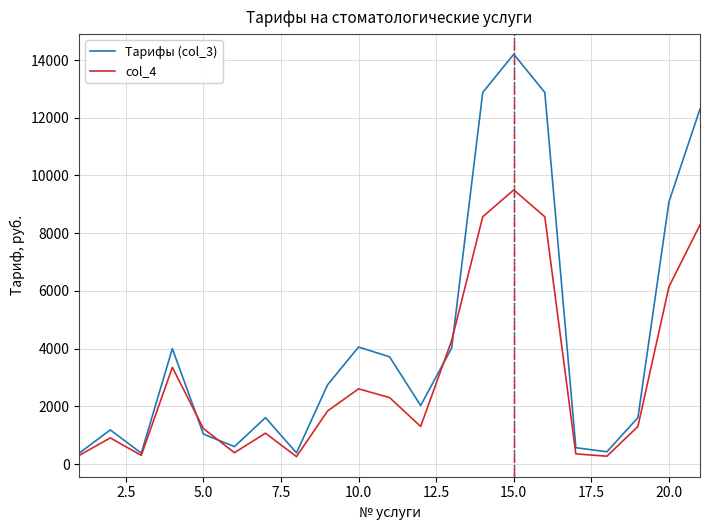

True or false: Тарифы (col_3) and col_4 intersect in this chart.

True